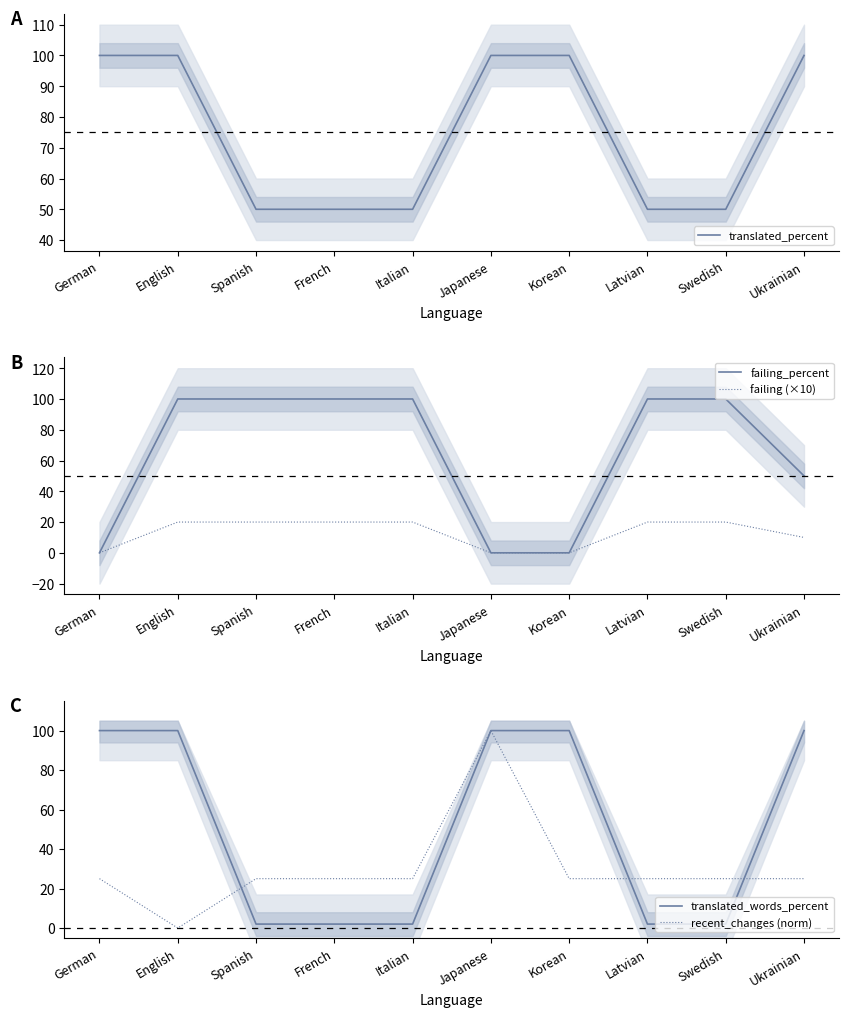

Count the number of categories in the chart.

10